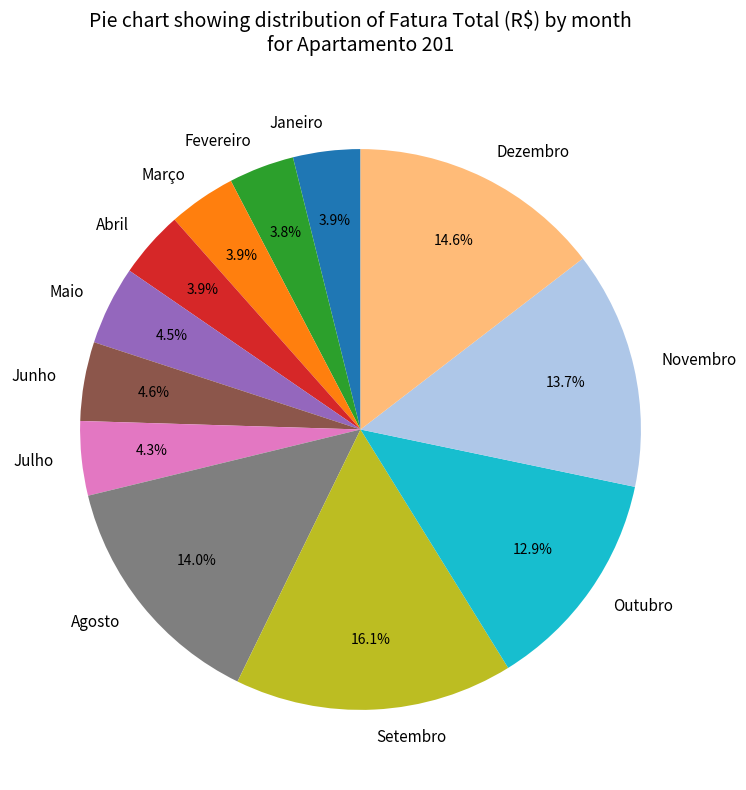

Is the sum of Junho and Agosto greater than half?

No